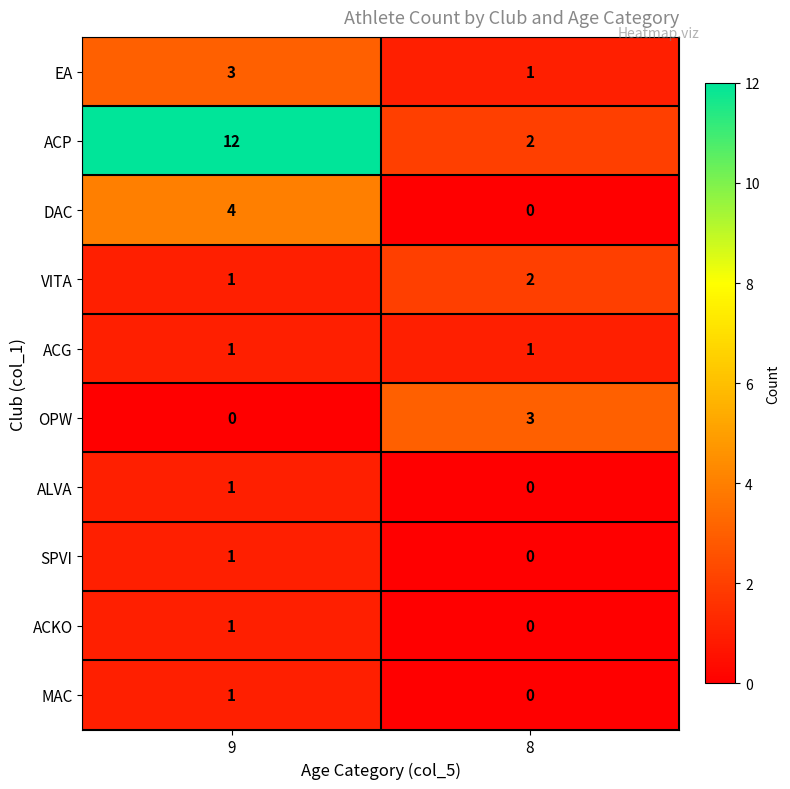

What is the sum of all VITA values?

3